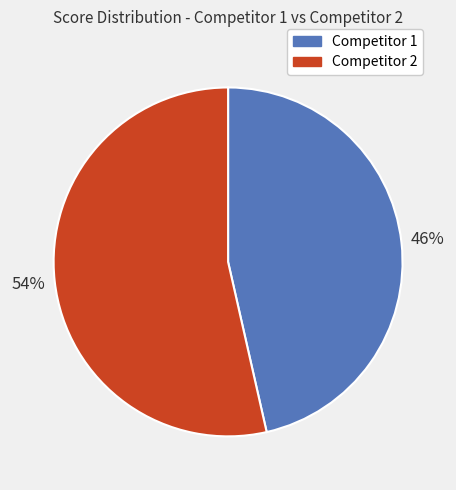

Is Competitor 2 the majority of the pie?

Yes